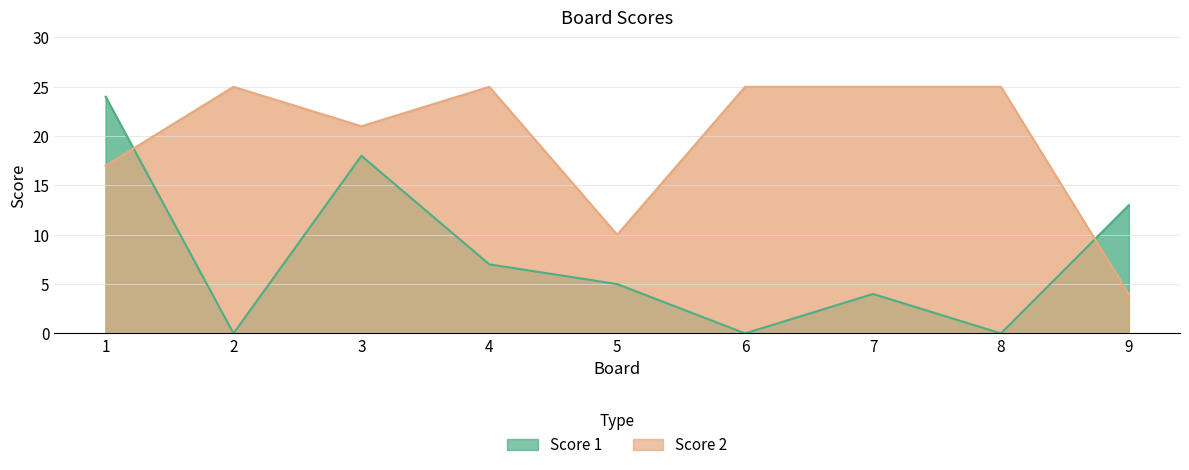

How many lines are shown in the chart?

2